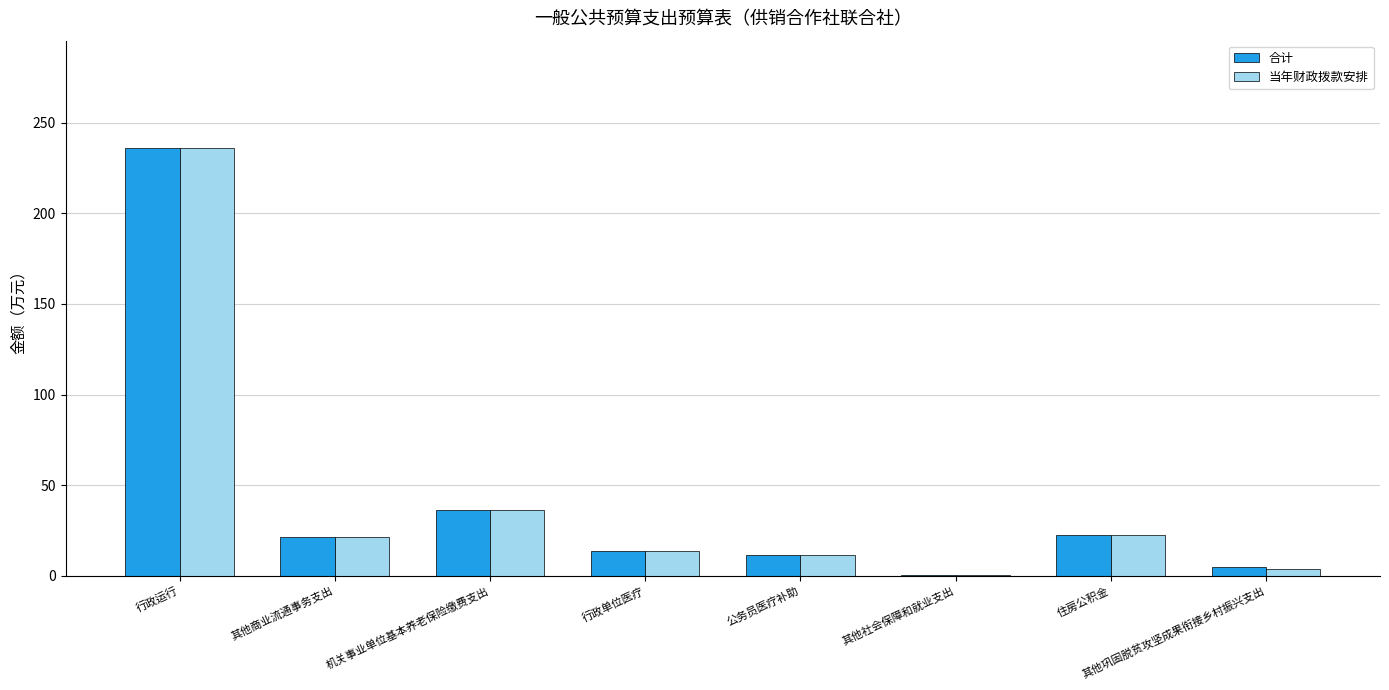

Which label corresponds to the largest value in the chart?

行政运行